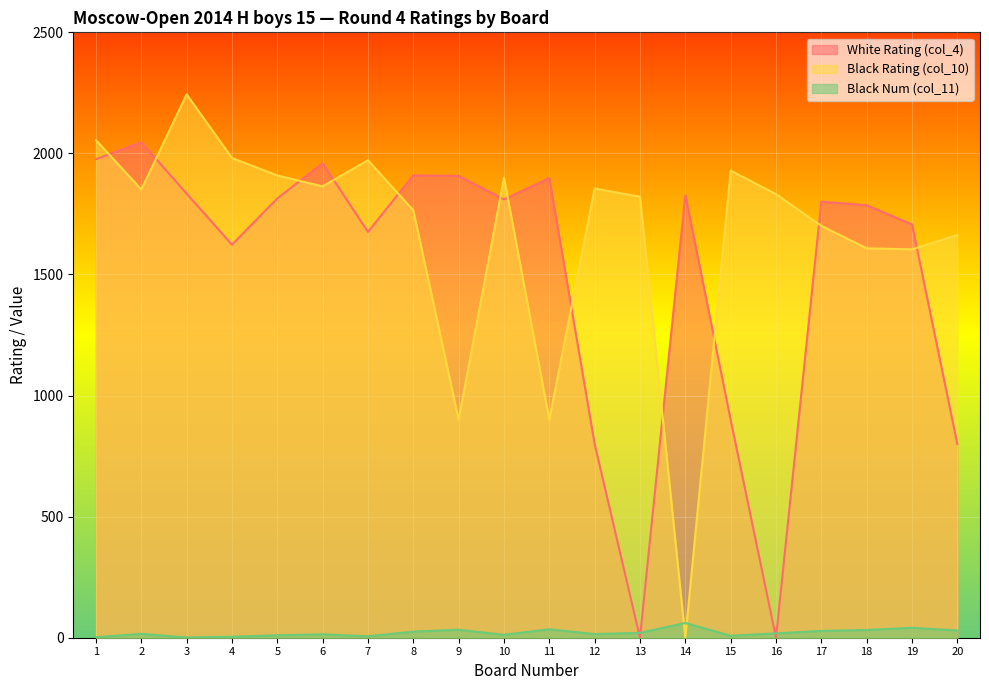

In Black Num (col_11), how many points are higher than both neighbors (excluding endpoints)?

6